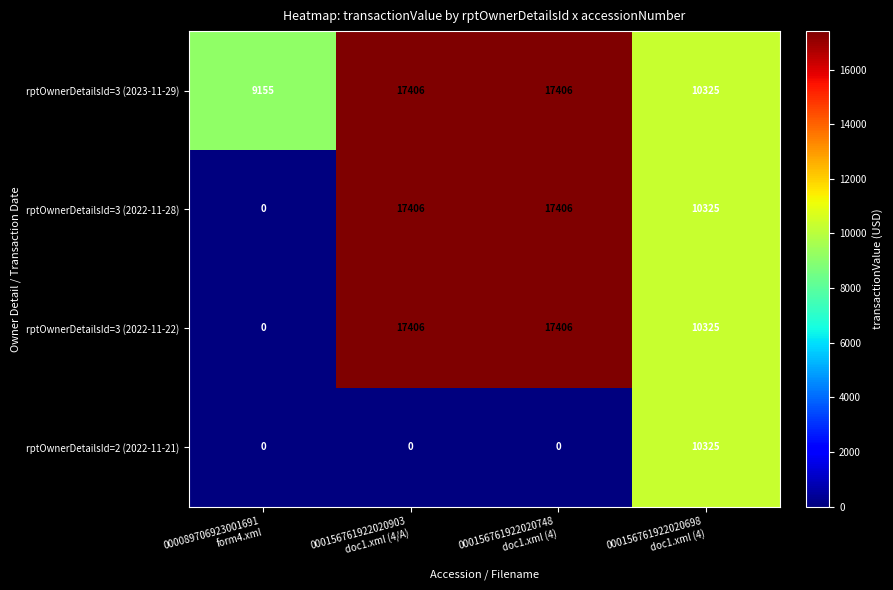

What is the maximum value shown in the chart?

17406